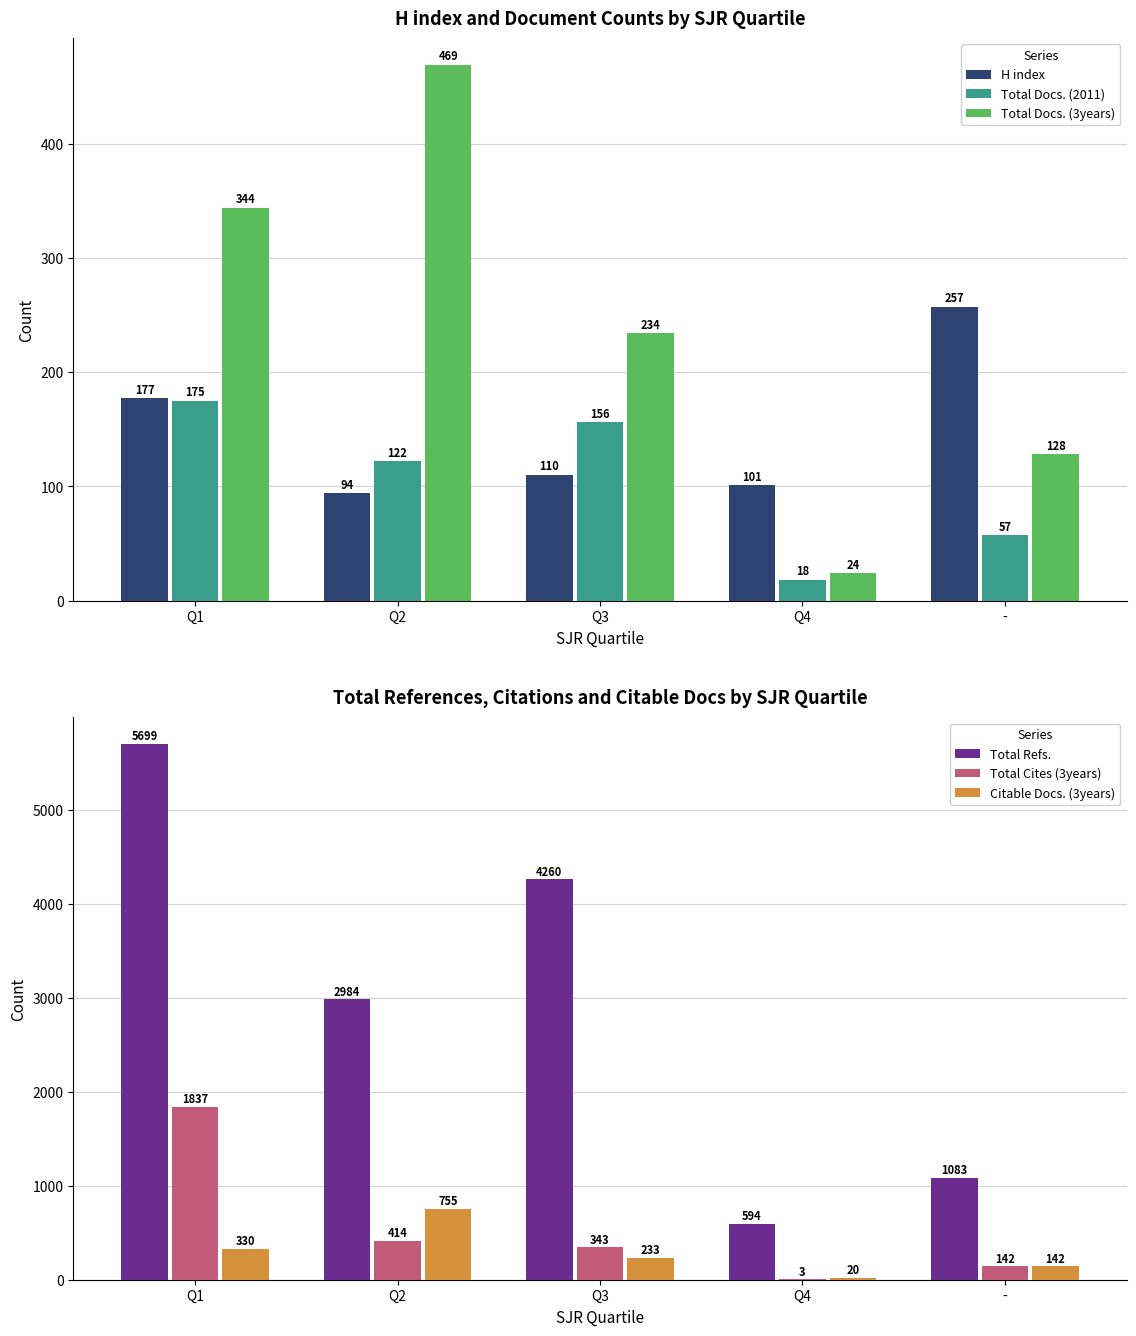

Is it true that Total Docs. (2011) equals 18 at Q4?

True